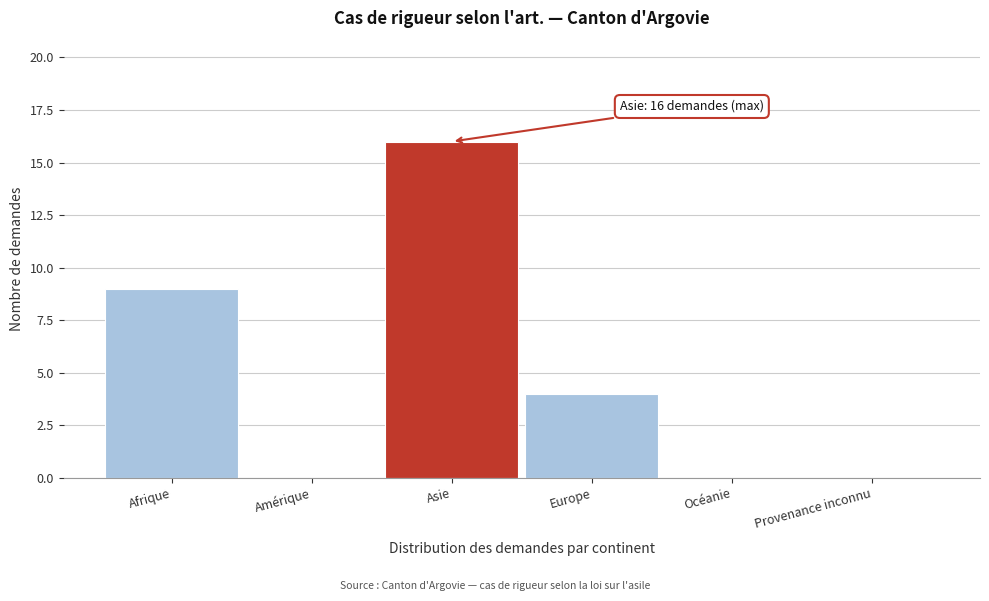

Reading left to right, transcribe all the data shown in this chart.

Afrique=9	Amérique=0	Asie=16	Europe=4	Océanie=0	Provenance inconnu=0